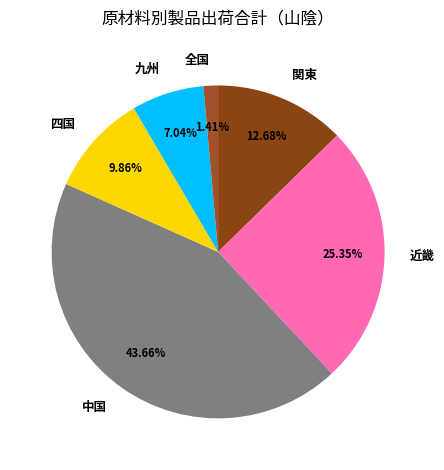

Count the number of slices in the pie.

6